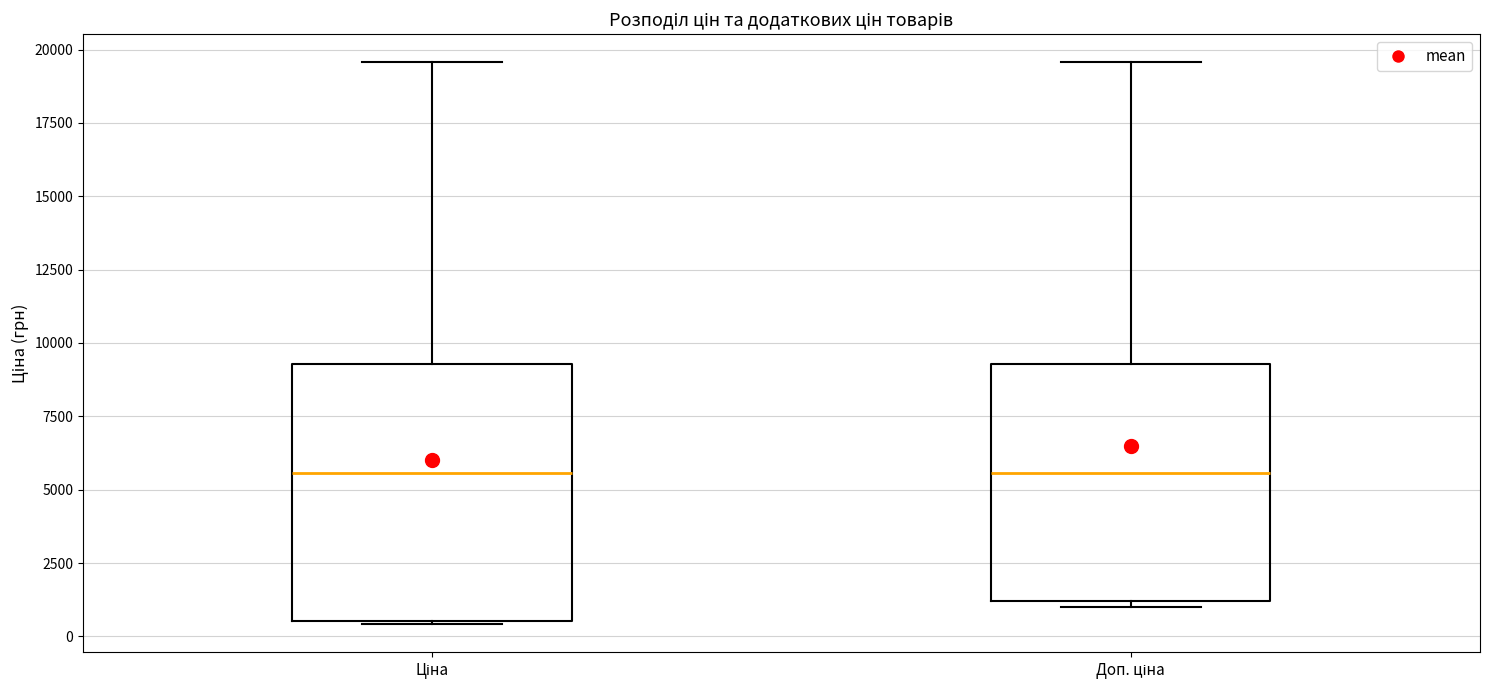

Reading left to right, read every box against the y-axis: the position of its median line, the range the box covers, and the ends of its whiskers. The values are not printed on the chart, so give them approximately, as read against the axis.

Ціна: median 5500, box 500 to 9500, whiskers 500 to 19500
Доп. ціна: median 5500, box 1000 to 9500, whiskers 1000 (just below the box's lower edge) to 19500